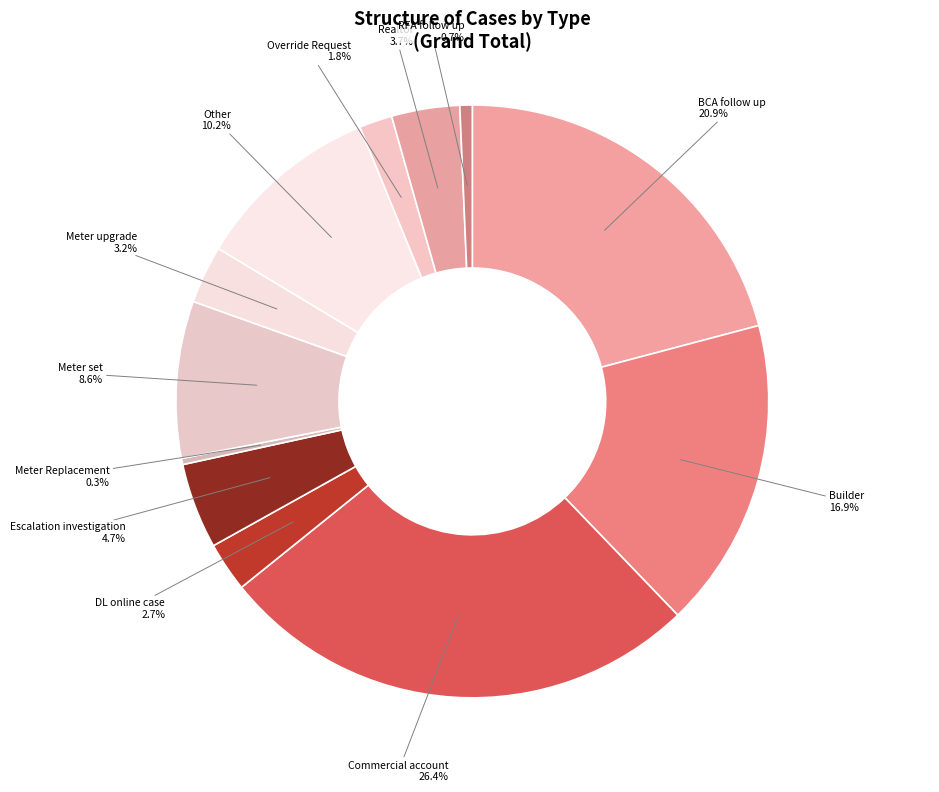

How many segments does this pie chart have?

12